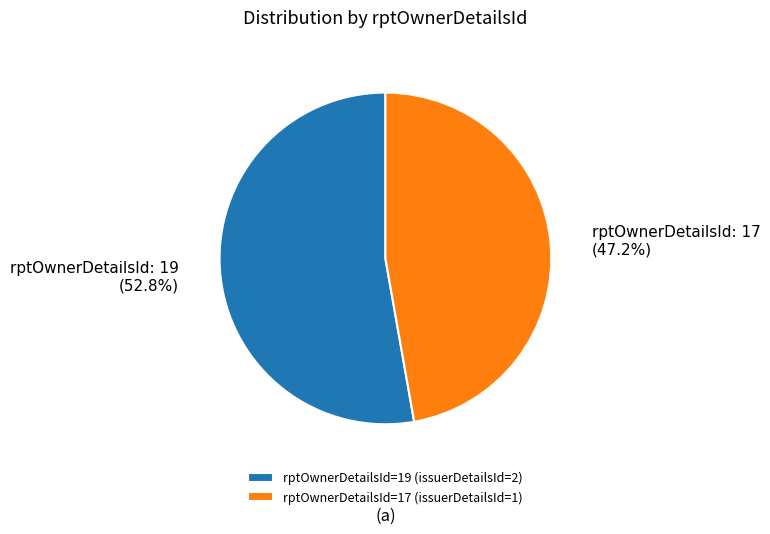

What is the largest slice in the pie chart?

rptOwnerDetailsId=19 (issuerDetailsId=2)